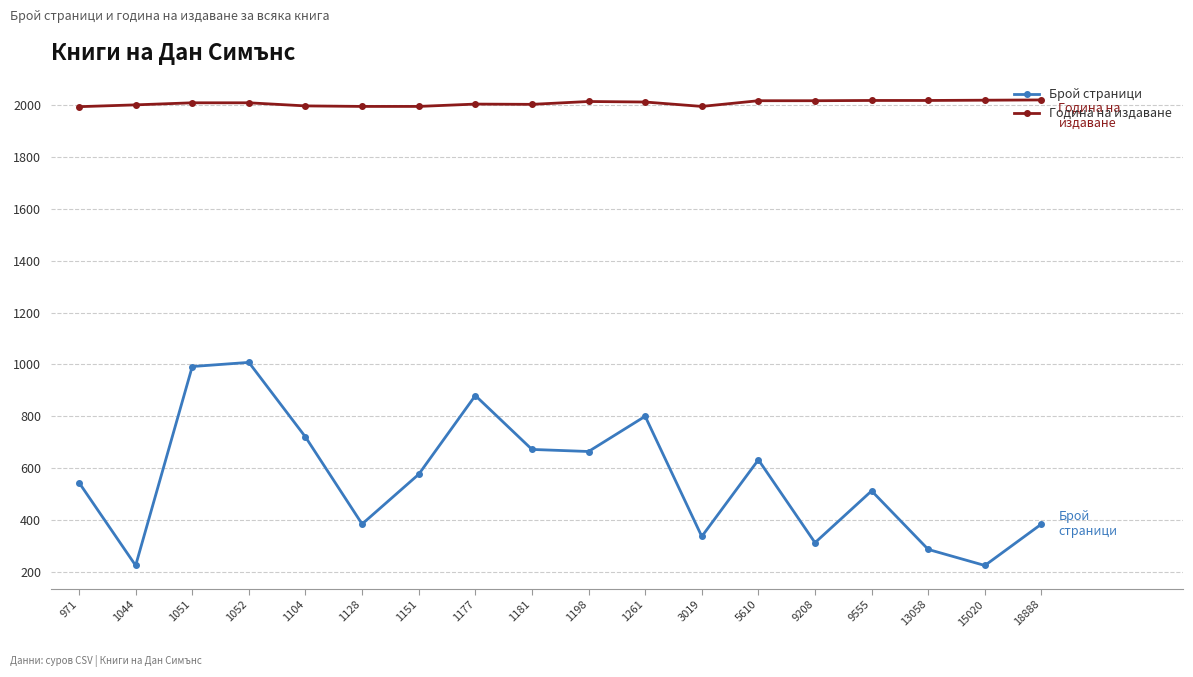

What is the greatest value displayed?

2021